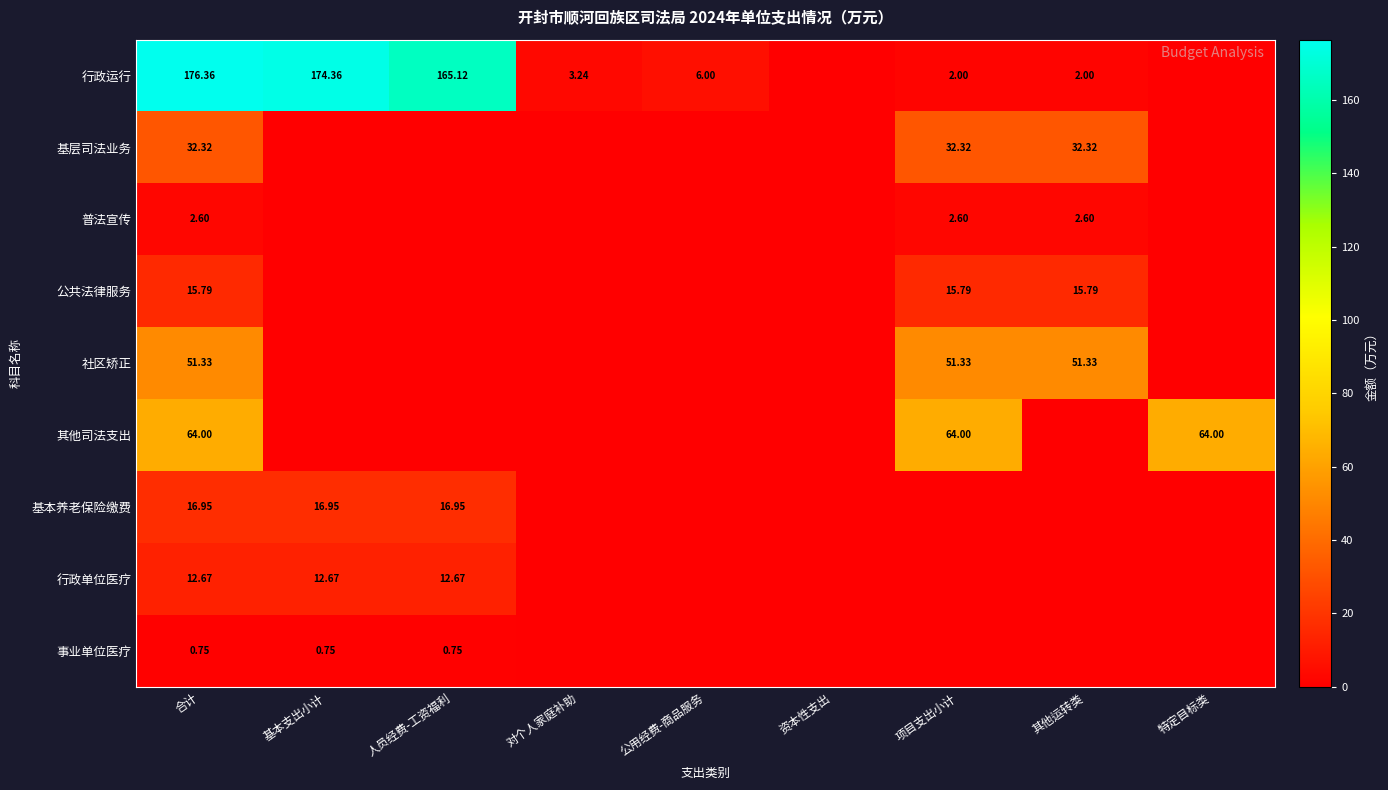

At 特定目标类, list the series in order from largest to smallest.

其他司法支出, 行政运行, 基层司法业务, 普法宣传, 公共法律服务, 社区矫正, 基本养老保险缴费, 行政单位医疗, 事业单位医疗